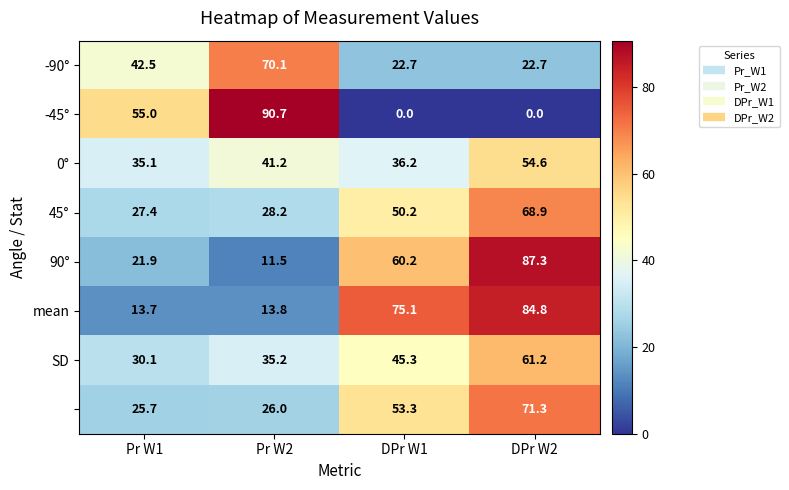

What is the difference between the highest and lowest values at DPr W1?

75.1